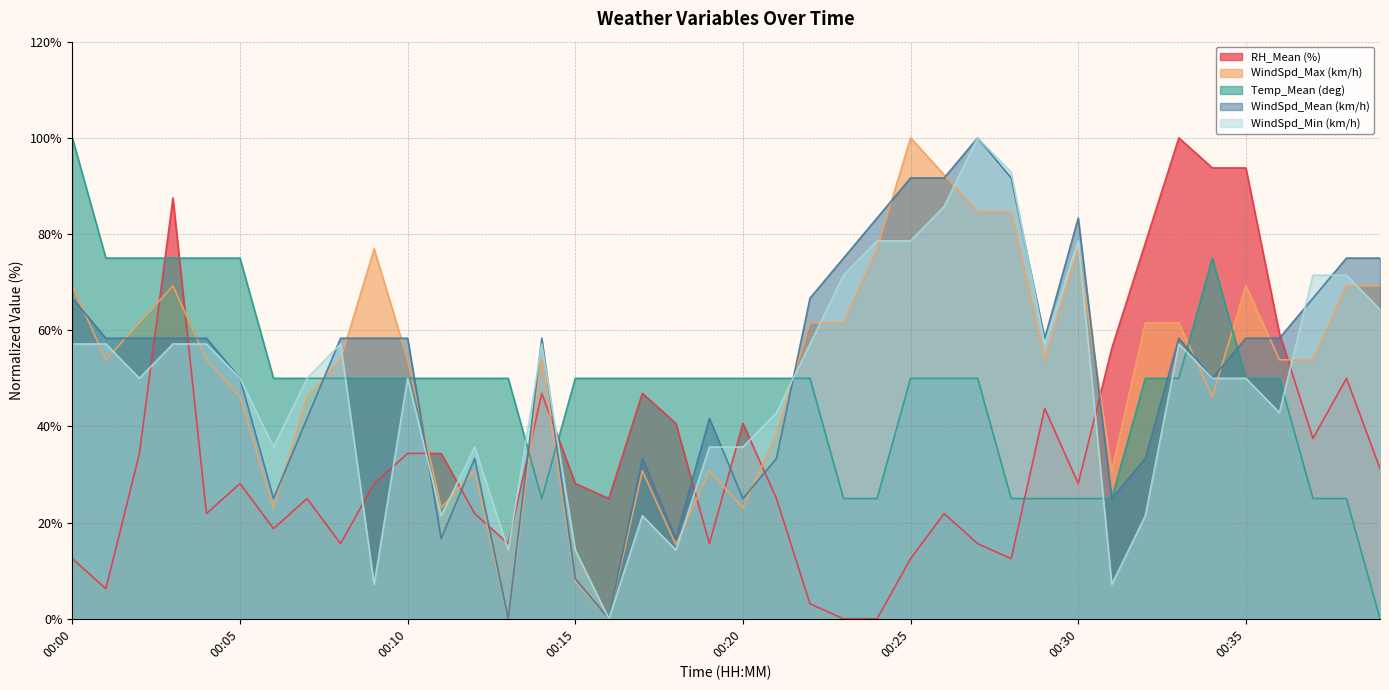

How many lines are shown in the chart?

5